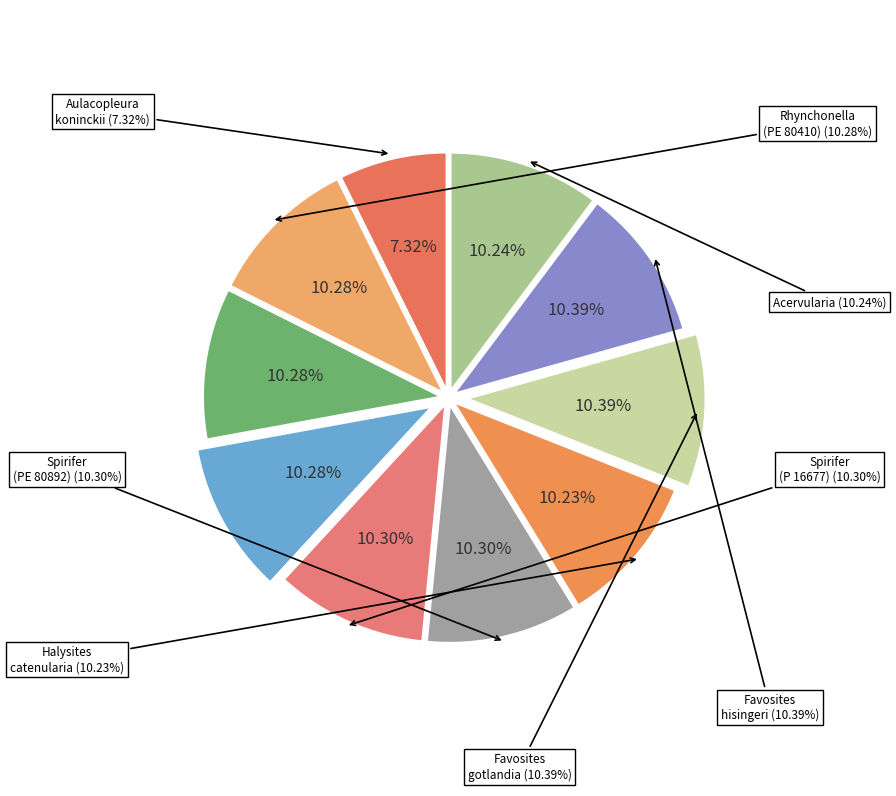

What is the largest slice in the pie chart?

Favosites hisingeri